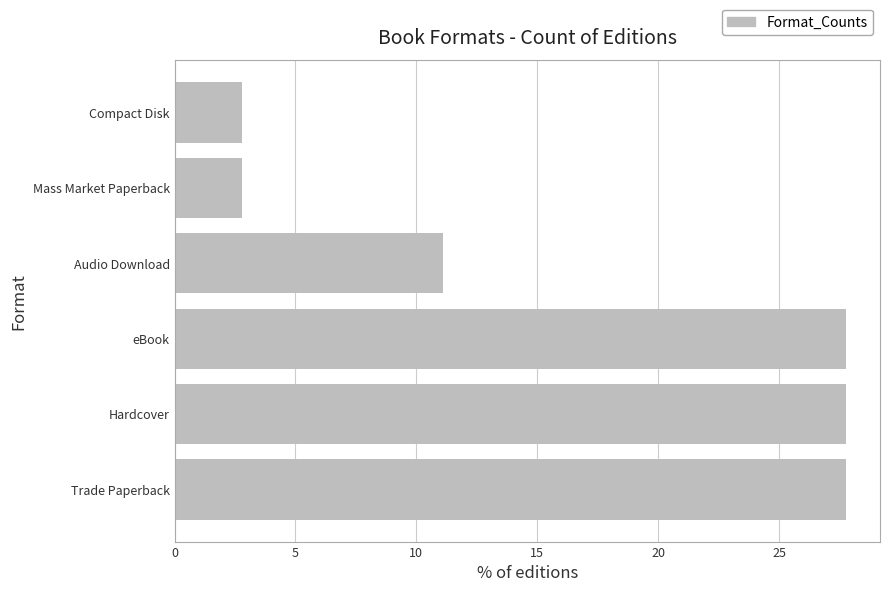

How many distinct data groups are displayed?

1